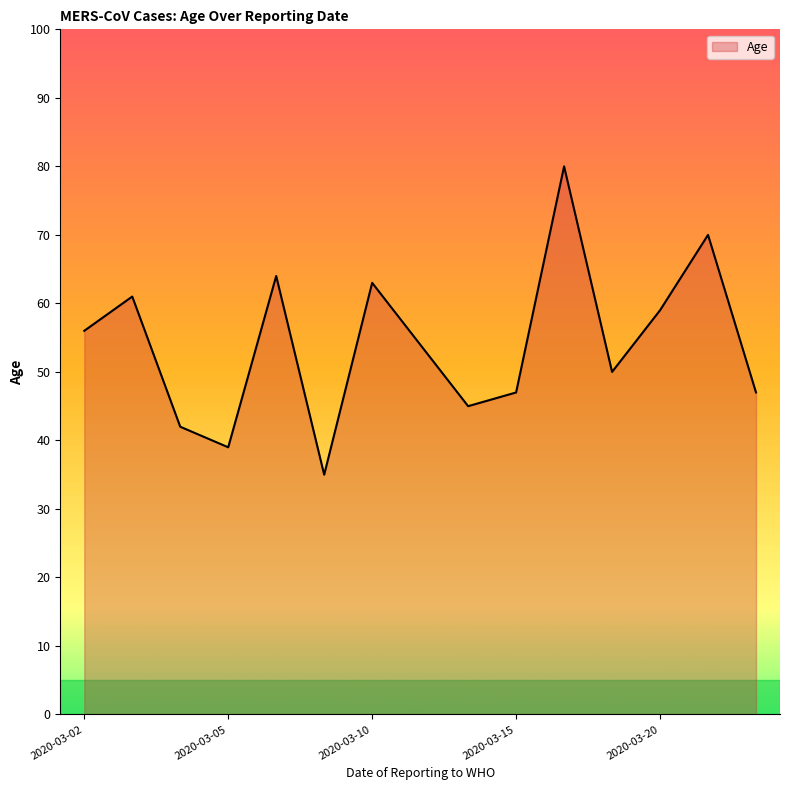

Reading right to left, list all the values displayed in this chart.

47	70	59	50	80	47	45	54	63	35	64	39	42	61	56